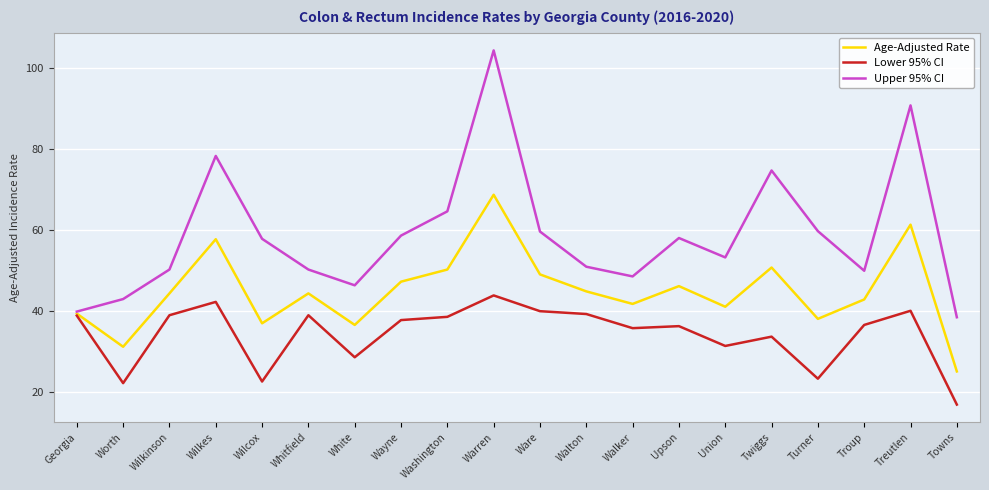

At White, list the series in order from smallest to largest.

Lower 95% CI, Age-Adjusted Rate, Upper 95% CI